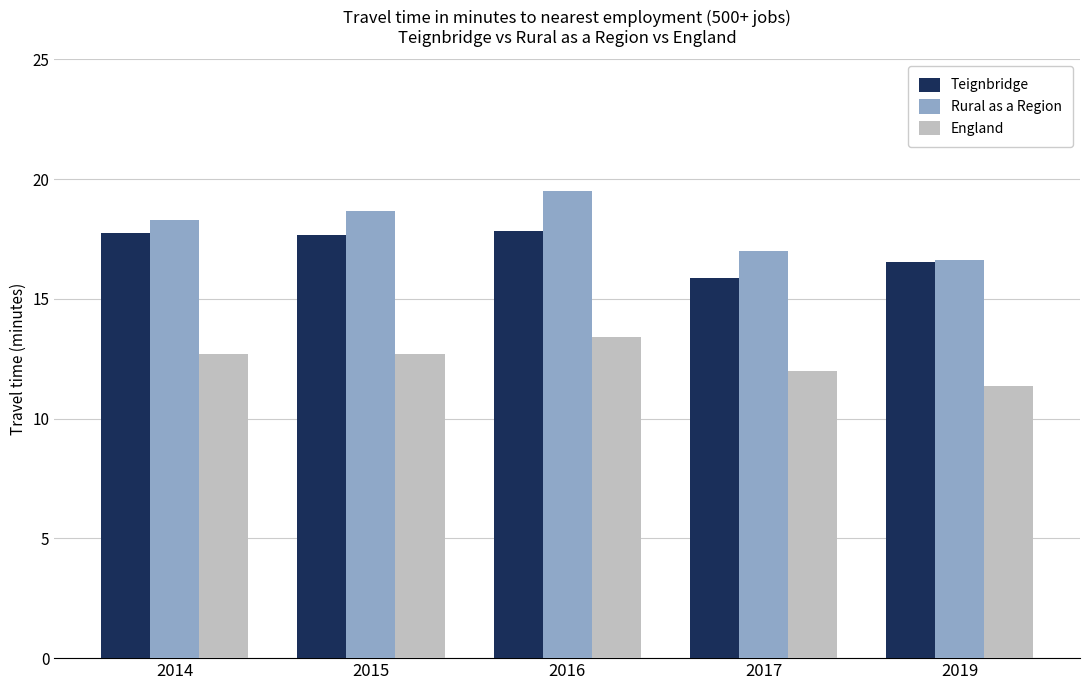

At which category is the sum across all series the highest?

2016